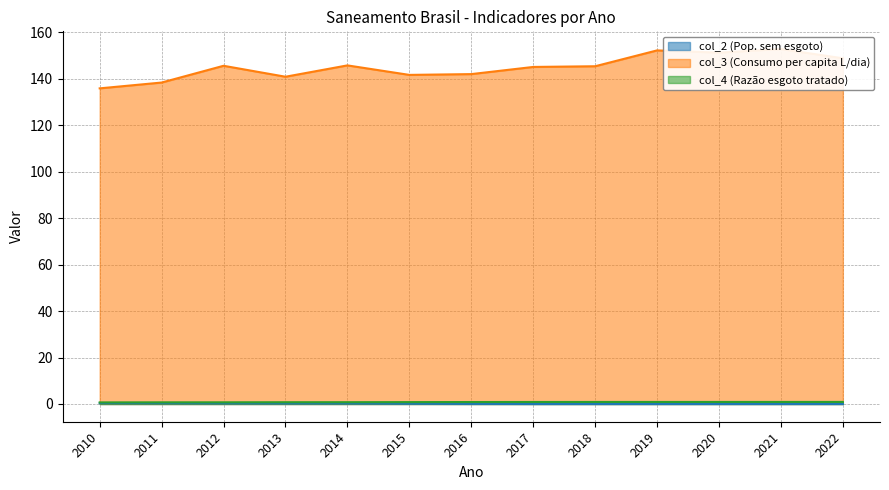

The value of col_2 (Pop. sem esgoto) at 2020 is 0.0. True or false?

True